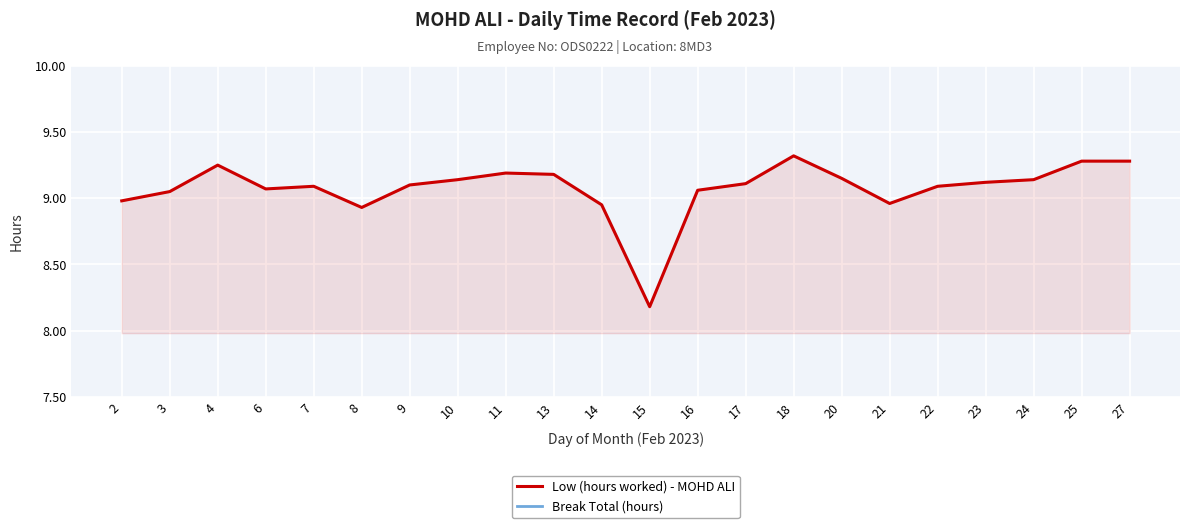

Which category has the lowest value in the Break Total (hours) series?

2